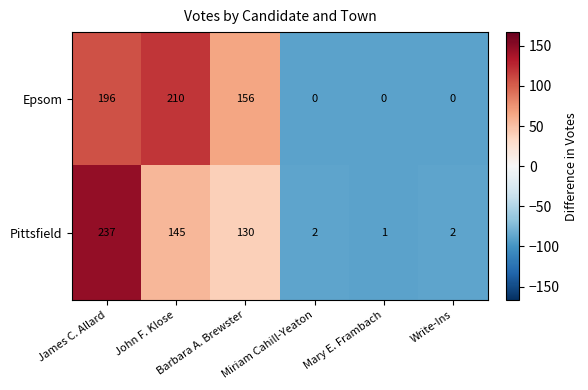

Count the number of data series in this chart.

2